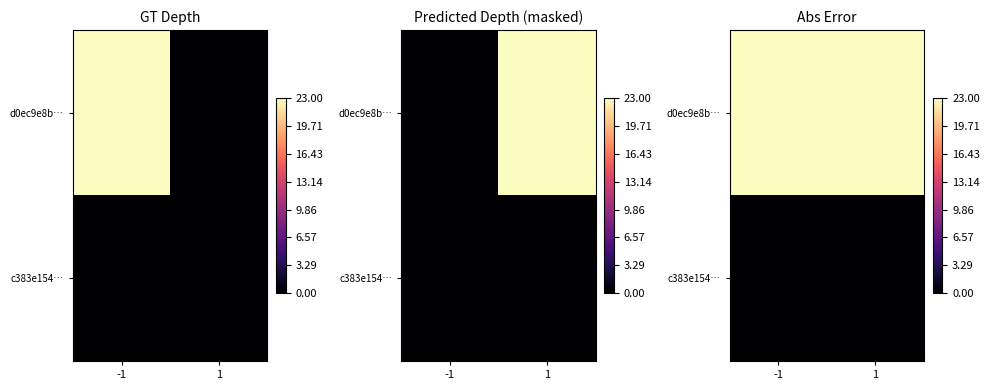

Which series changed the most between -1 and 1?

d0ec9e8b…